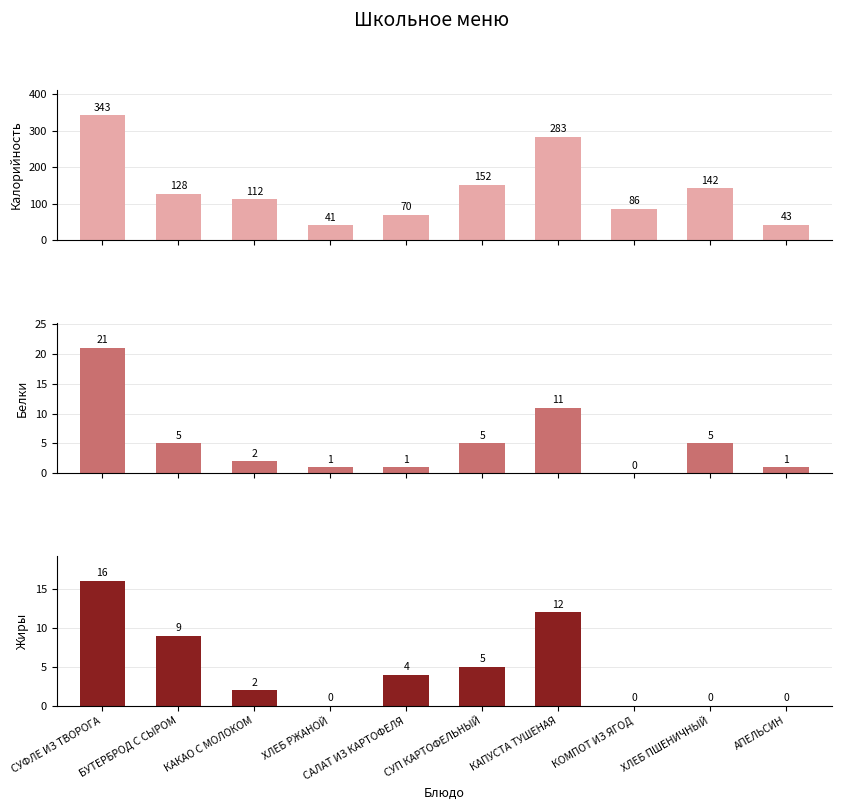

What is the total value across all series at СУФЛЕ ИЗ ТВОРОГА?

380